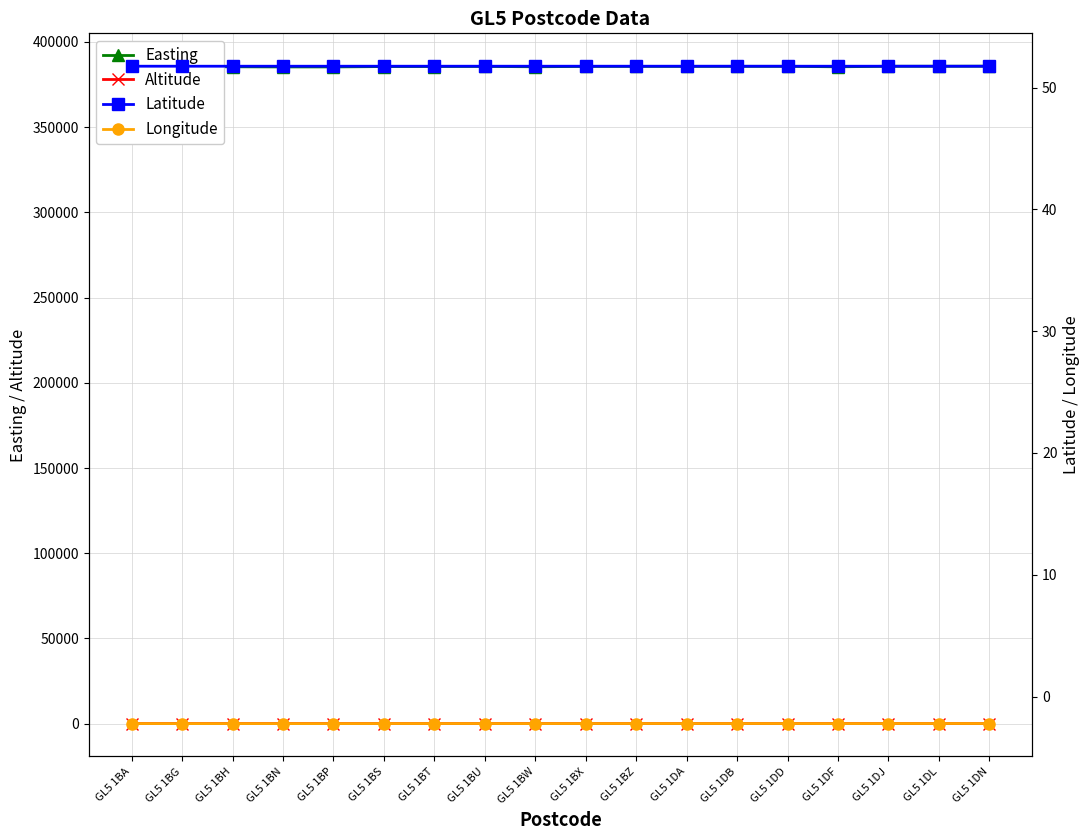

True or false: Longitude and Latitude intersect in this chart.

False